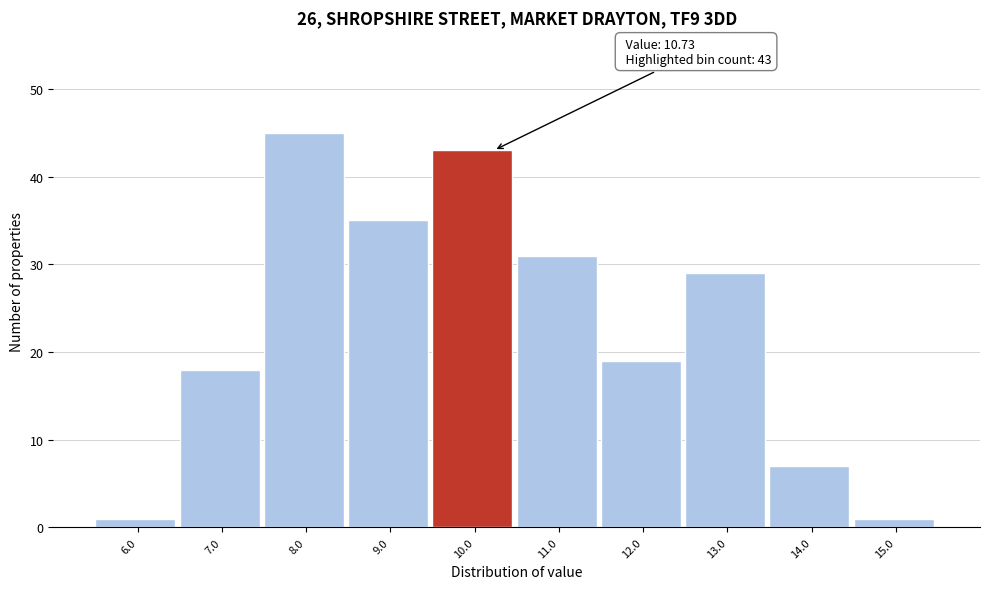

Reading left to right, what are all the values shown in this chart?

6.0=1	7.0=18	8.0=45	9.0=35	10.0=43	11.0=31	12.0=19	13.0=29	14.0=7	15.0=1